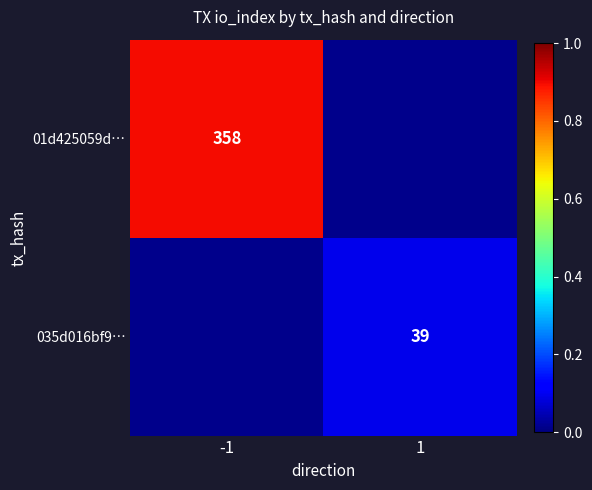

True or false: 035d016bf9… has a value of 69 at 1.

False